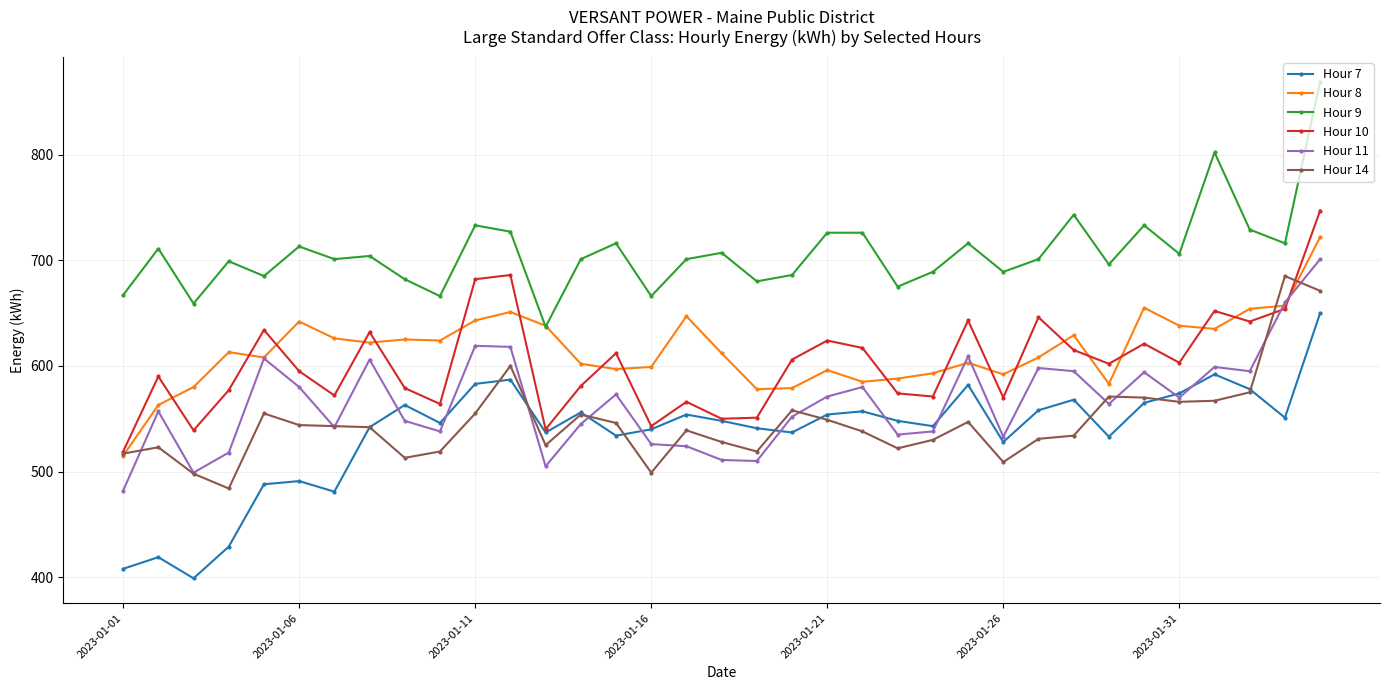

Count the number of data series in this chart.

6